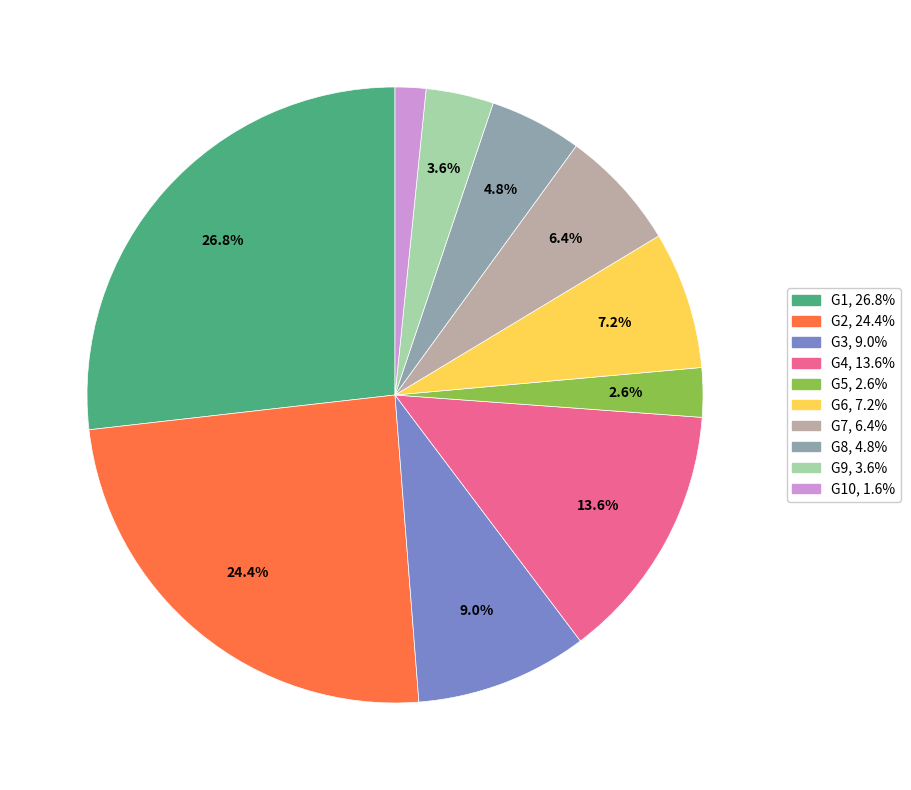

Does any single category account for the majority?

No